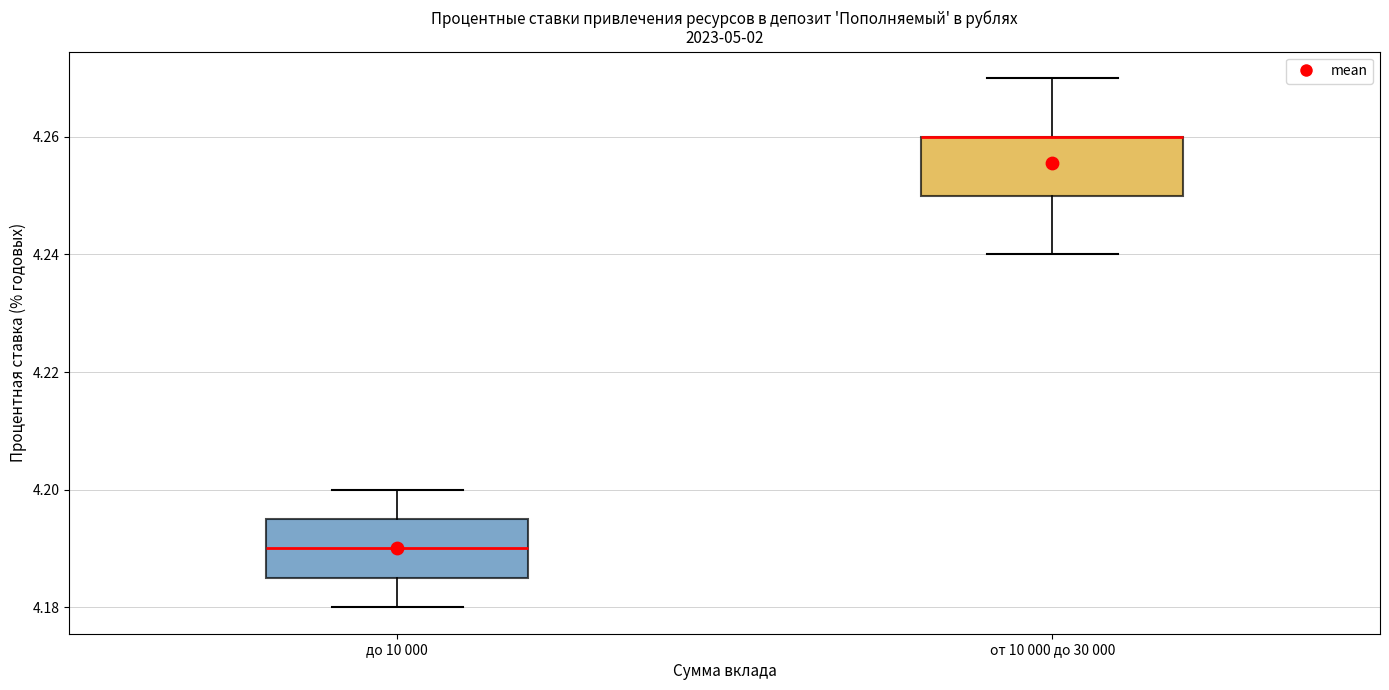

Reading left to right, read every box against the y-axis: the position of its median line, the range the box covers, and the ends of its whiskers. The values are not printed on the chart, so give them approximately, as read against the axis.

до 10 000: median 4.190, box 4.186 to 4.196, whiskers 4.180 to 4.200
от 10 000 до 30 000: median 4.260 (drawn on the box's upper edge), box 4.250 to 4.260, whiskers 4.240 to 4.270